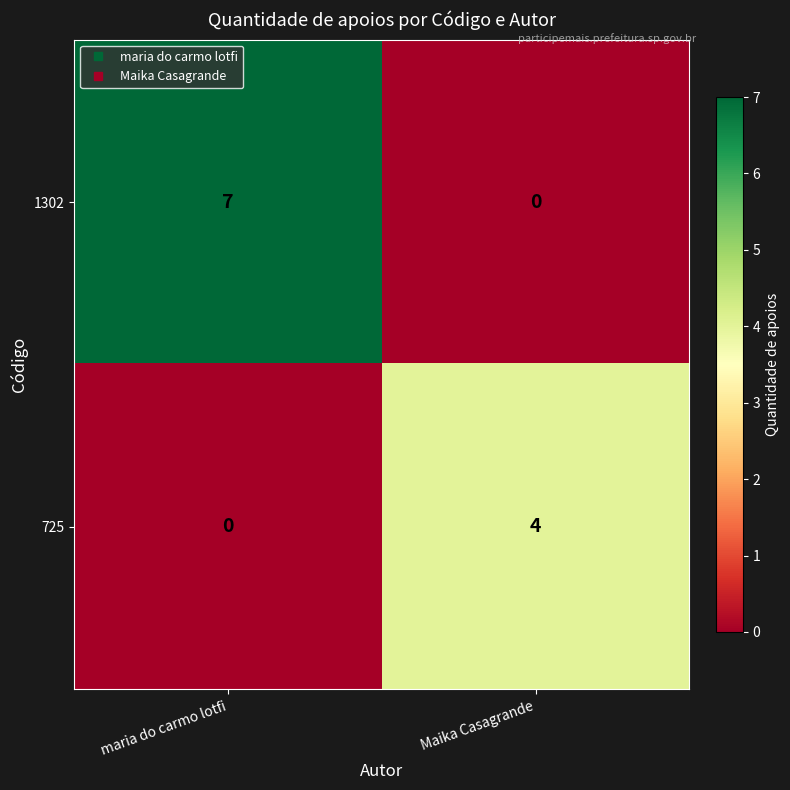

Which series changed the most between maria do carmo lotfi and Maika Casagrande?

1302